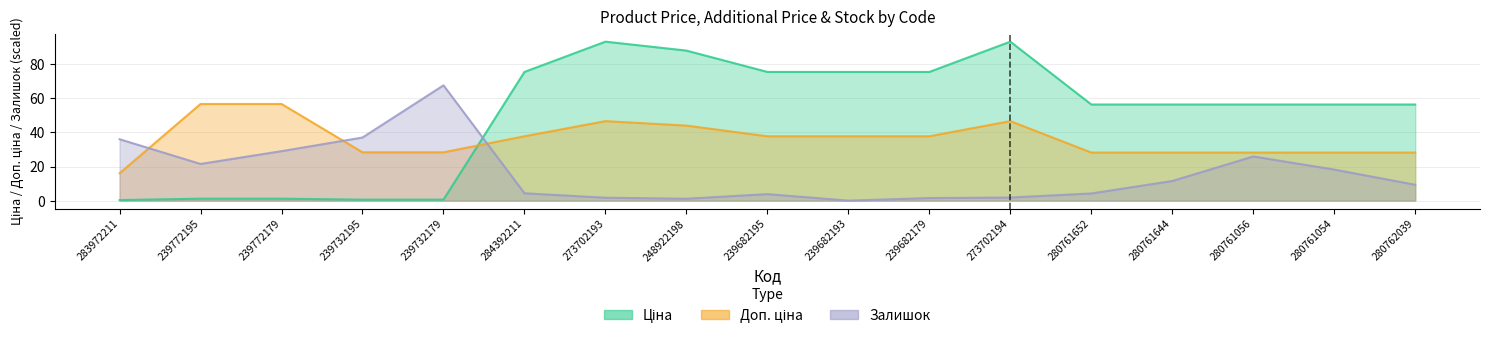

Where does the Ціна series first go above 56?

284392211